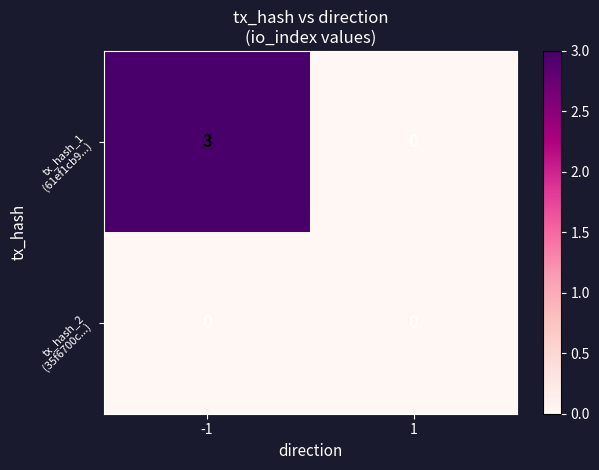

What is the total value across all series at -1?

3